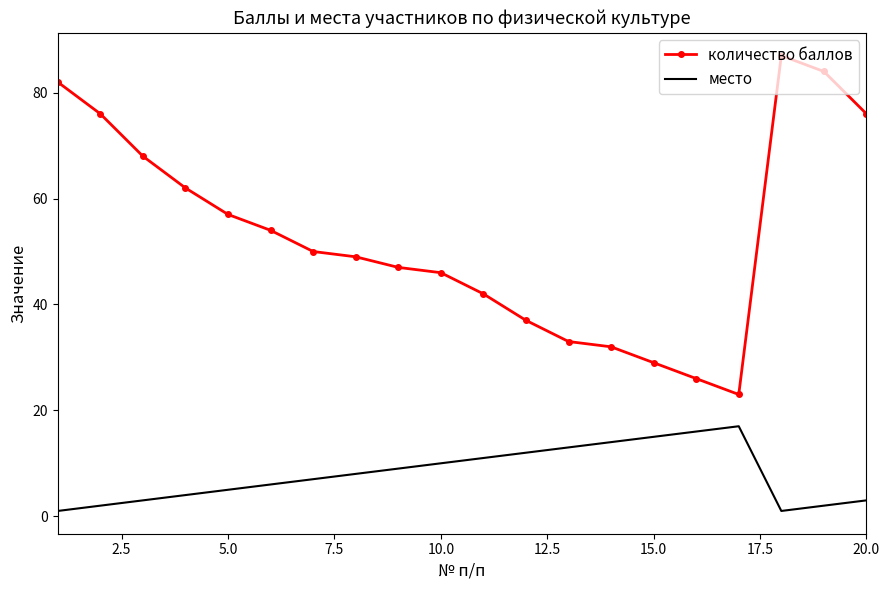

Rank the series by their average value, from highest to lowest.

количество баллов, место